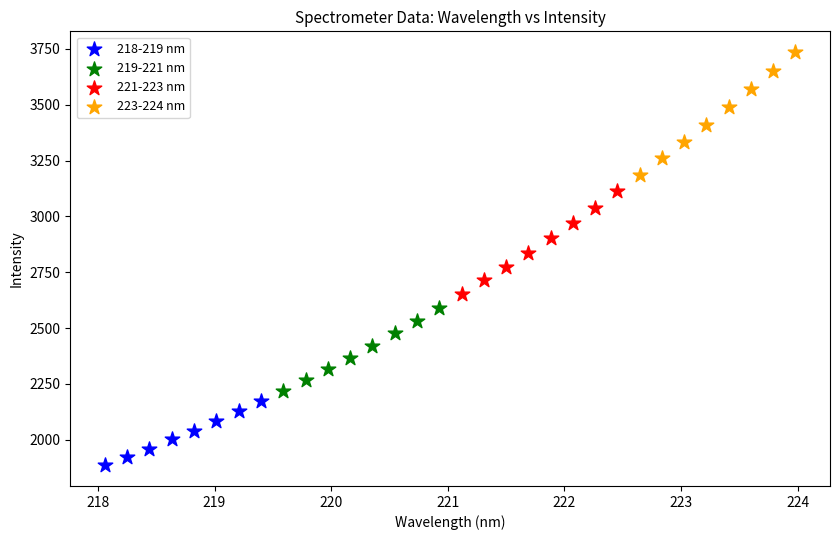

What are all the series names shown in the legend?

218-219 nm, 219-221 nm, 221-223 nm, 223-224 nm